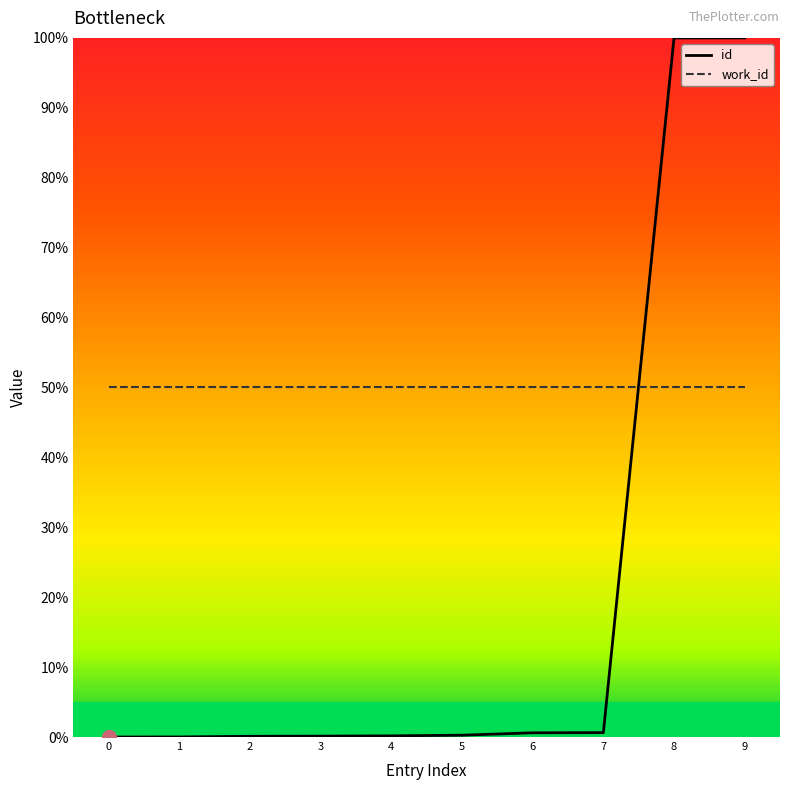

How many lines are shown in the chart?

2